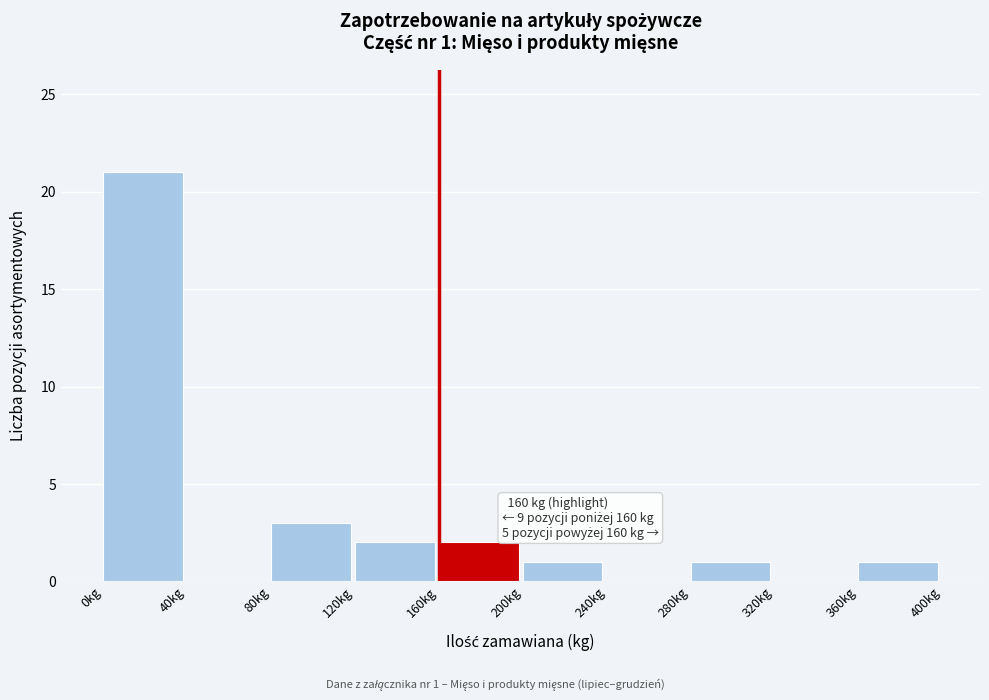

Which range on the x-axis has the tallest bar?

0 to 40